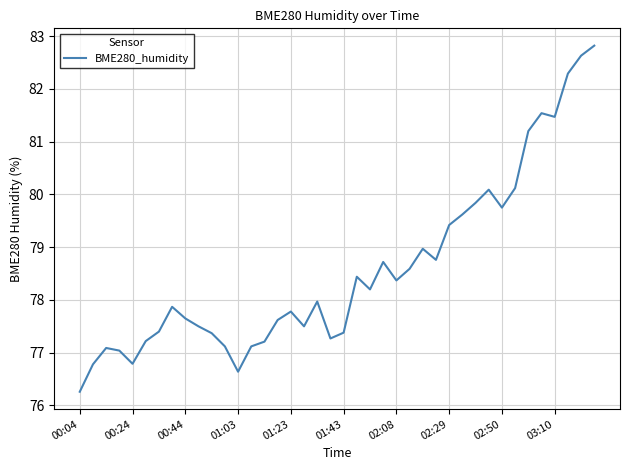

What is the difference between the maximum and minimum values?

6.6